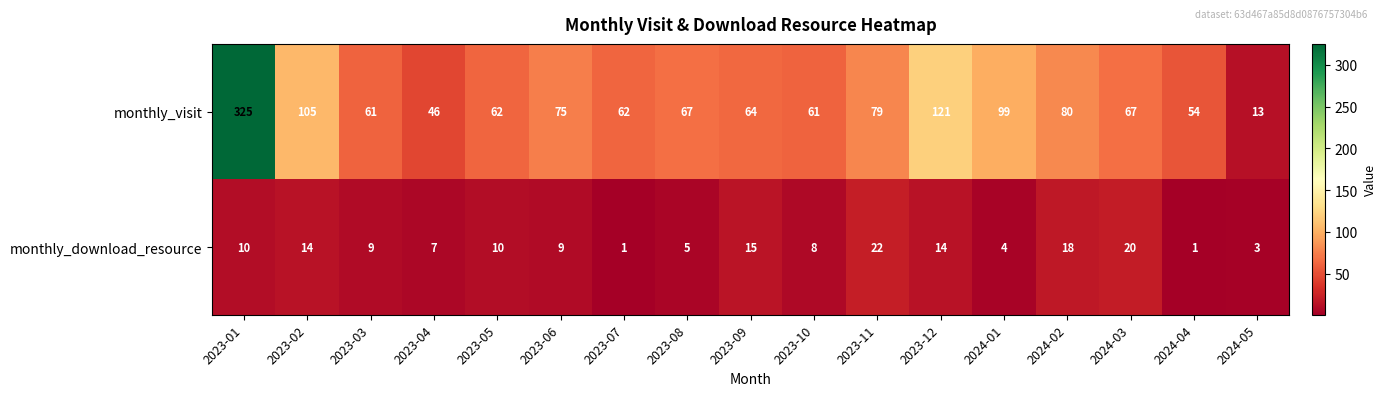

At how many categories does at least one series exceed 216?

1